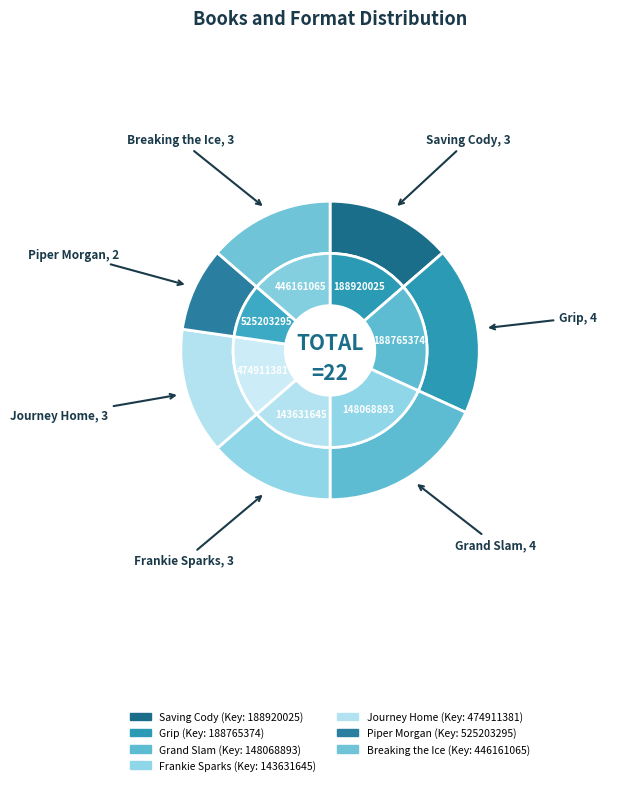

The Breaking the Ice slice represents 21% of the pie. True or false?

False